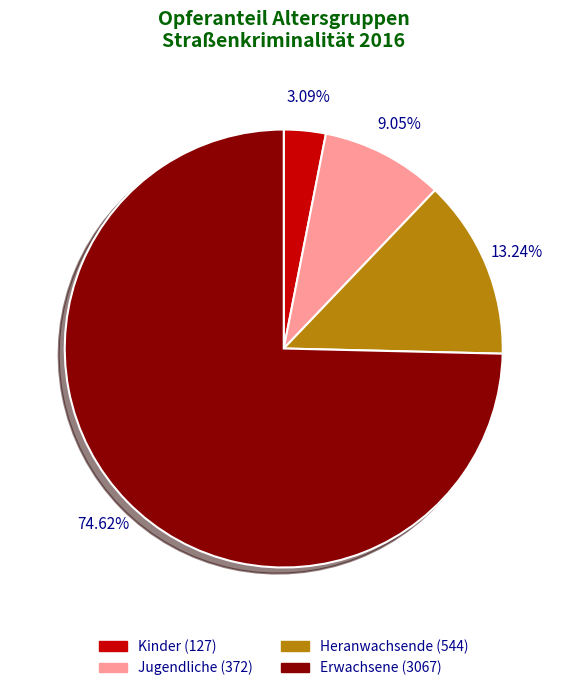

To the nearest percent, what portion does Kinder represent?

3%